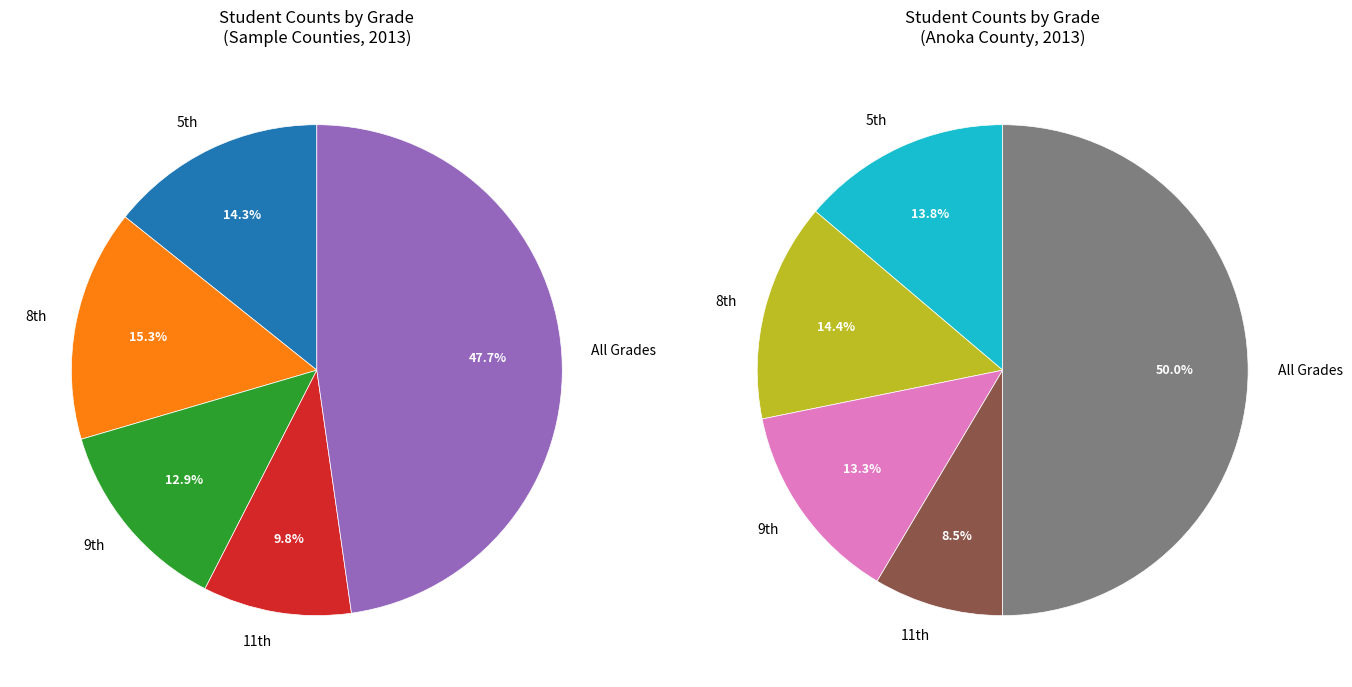

How many slices are in this pie chart?

5